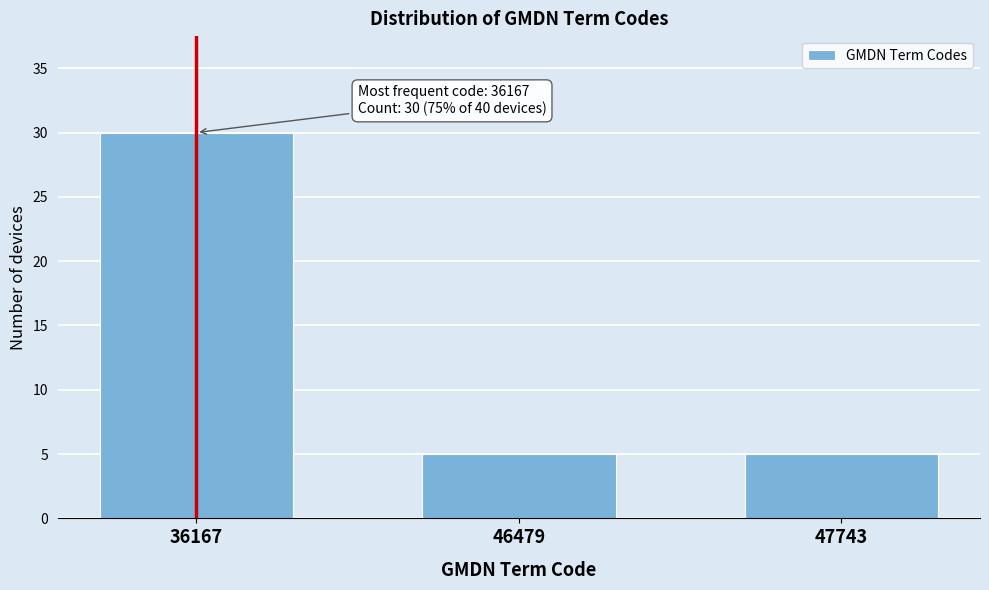

Reading left to right, what are all the values shown in this chart?

36167=30	46479=5	47743=5